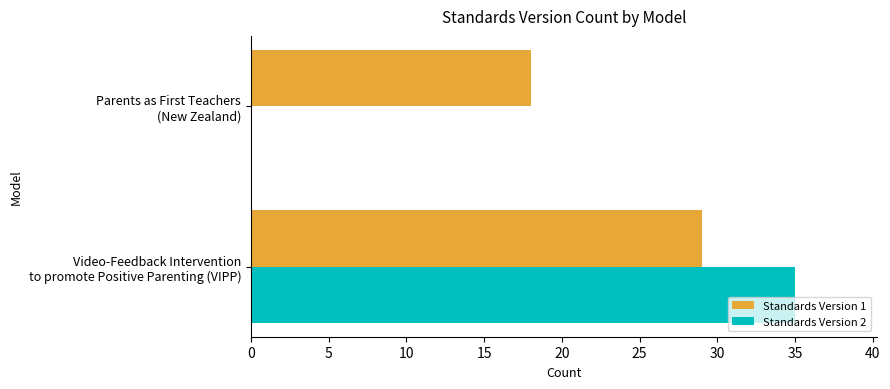

Which series has the largest total across all categories?

Standards Version 1